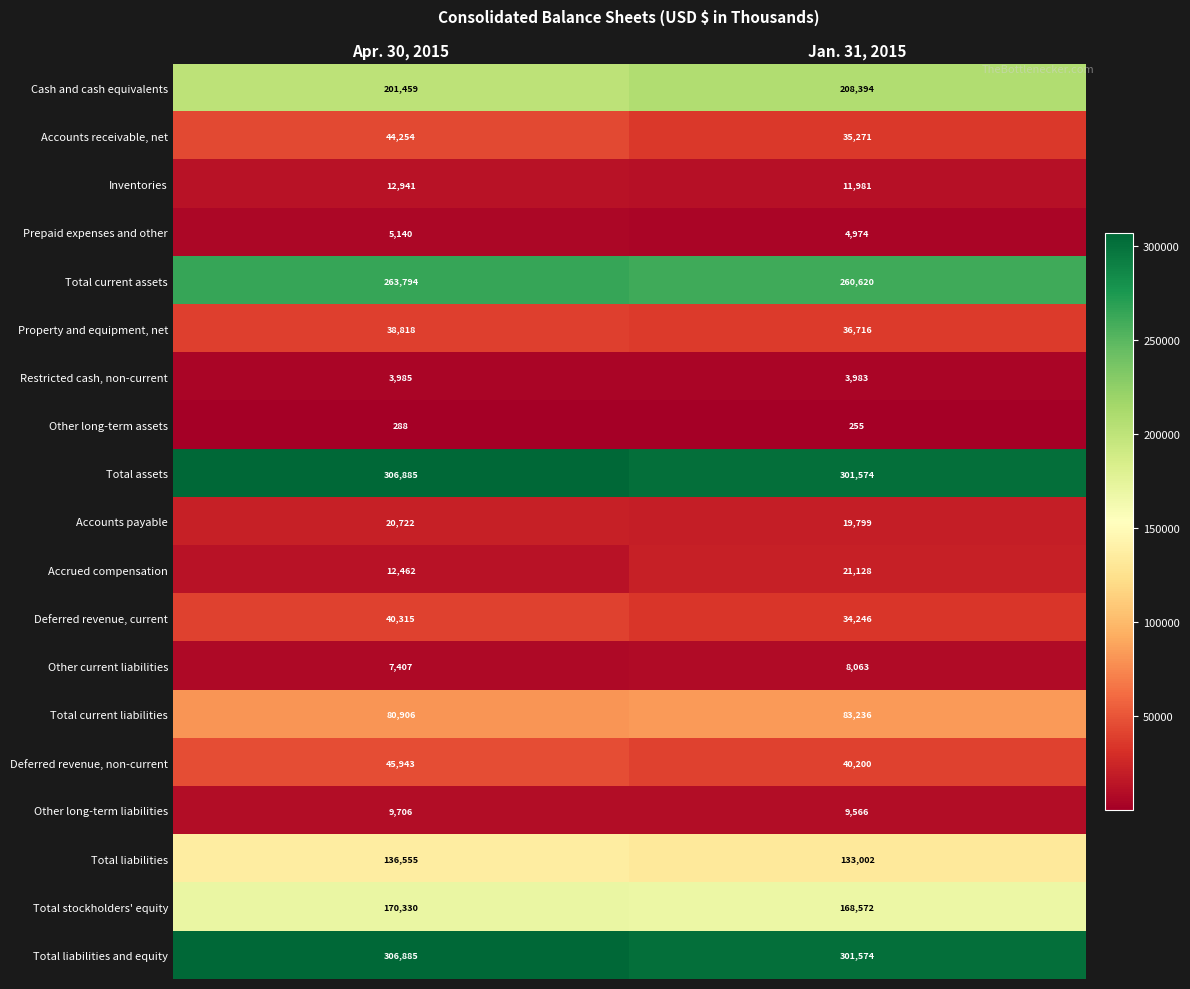

What is the spread (max minus min) of values at Jan. 31, 2015?

301319